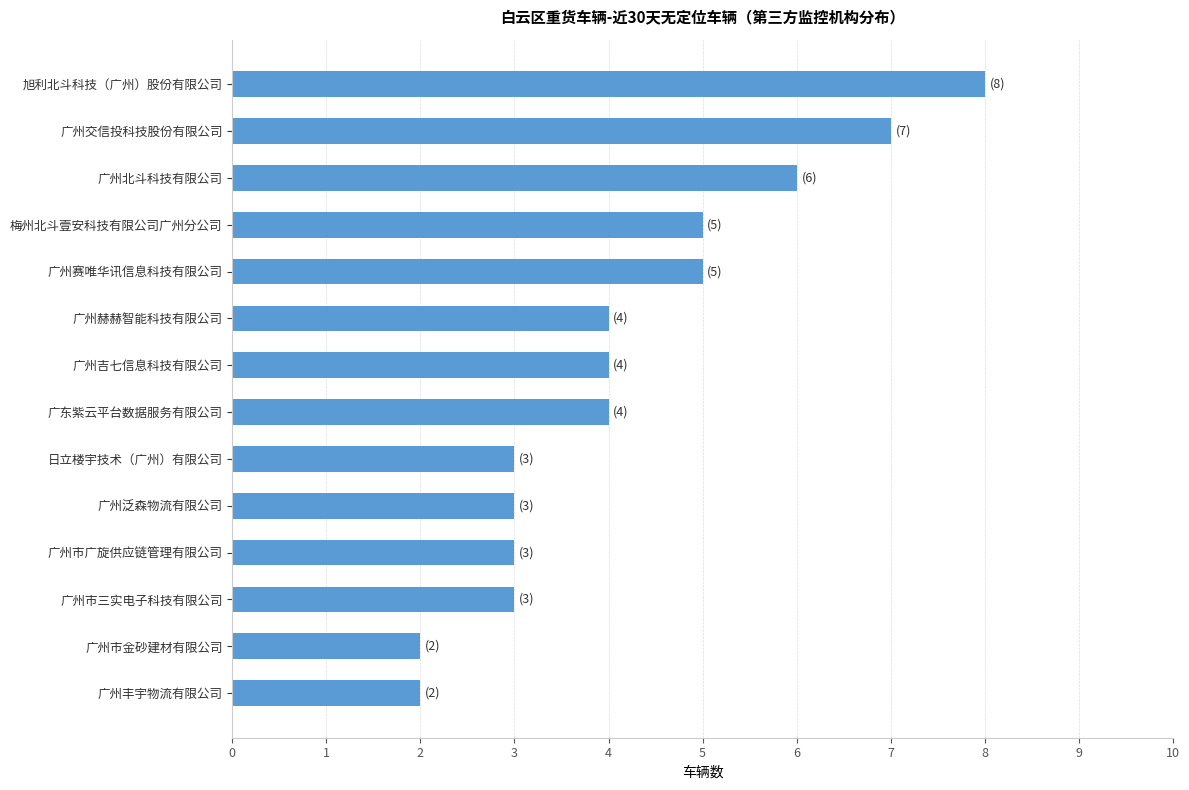

Reading bottom to top, what are all the values shown in this chart?

广州丰宇物流有限公司=2	广州市金砂建材有限公司=2	广州市三实电子科技有限公司=3	广州市广旋供应链管理有限公司=3	广州泛森物流有限公司=3	日立楼宇技术（广州）有限公司=3	广东紫云平台数据服务有限公司=4	广州吉七信息科技有限公司=4	广州赫赫智能科技有限公司=4	广州赛唯华讯信息科技有限公司=5	梅州北斗壹安科技有限公司广州分公司=5	广州北斗科技有限公司=6	广州交信投科技股份有限公司=7	旭利北斗科技（广州）股份有限公司=8